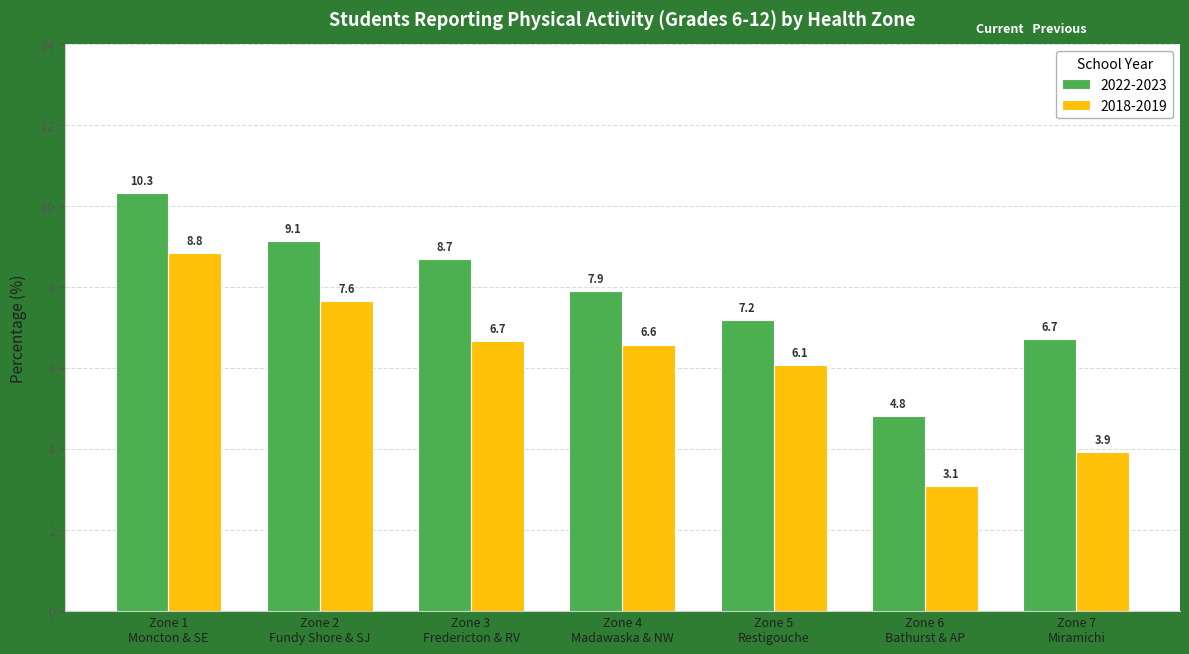

Reading left to right, extract all data points from this chart.

2022-2023: 10.3	9.1	8.7	7.9	7.2	4.8	6.7
2018-2019: 8.8	7.6	6.7	6.6	6.1	3.1	3.9